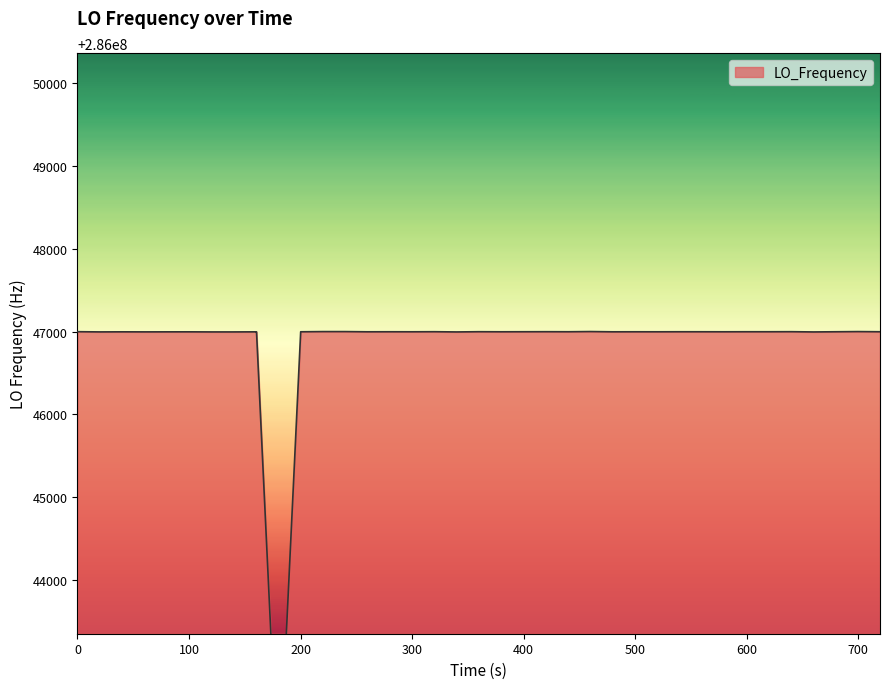

What is the greatest value displayed?

286047001.2